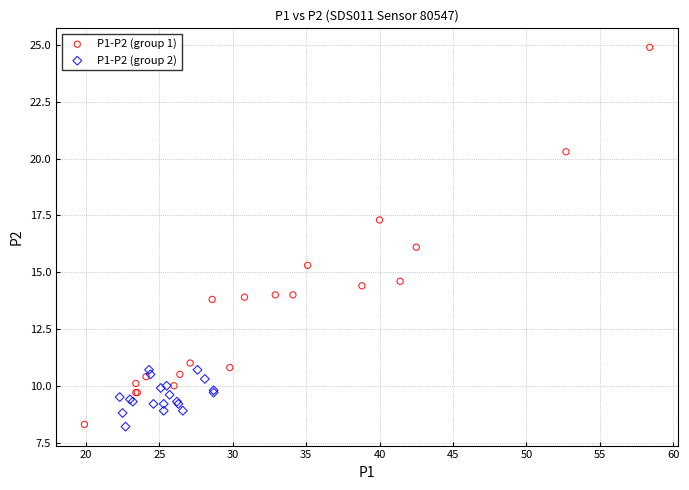

Which series has the widest spread of Y values?

P1-P2 (group 1)